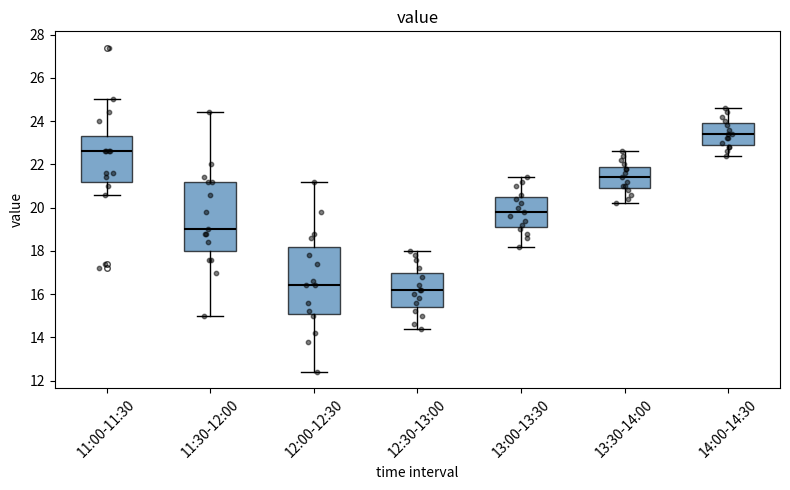

Reading left to right, read every box against the y-axis: the position of its median line, the range the box covers, and the ends of its whiskers. The values are not printed on the chart, so give them approximately, as read against the axis.

11:00-11:30: median 22.6, box 21.2 to 23.4, whiskers 20.6 to 25.0
11:30-12:00: median 19.0, box 18.0 to 21.2, whiskers 15.0 to 24.4
12:00-12:30: median 16.4, box 15.2 to 18.2, whiskers 12.4 to 21.2
12:30-13:00: median 16.2, box 15.4 to 17.0, whiskers 14.4 to 18.0
13:00-13:30: median 19.8, box 19.2 to 20.6, whiskers 18.2 to 21.4
13:30-14:00: median 21.4, box 21.0 to 22.0, whiskers 20.2 to 22.6
14:00-14:30: median 23.4, box 23.0 to 24.0, whiskers 22.4 to 24.6